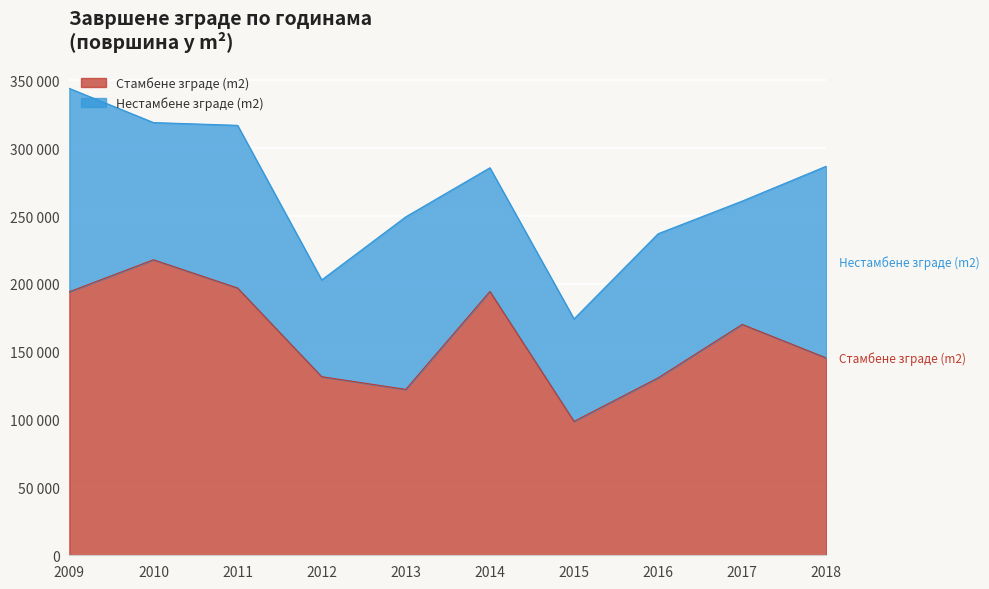

Where does the УКУПНО зграде (m2) series first go above 285619?

2009